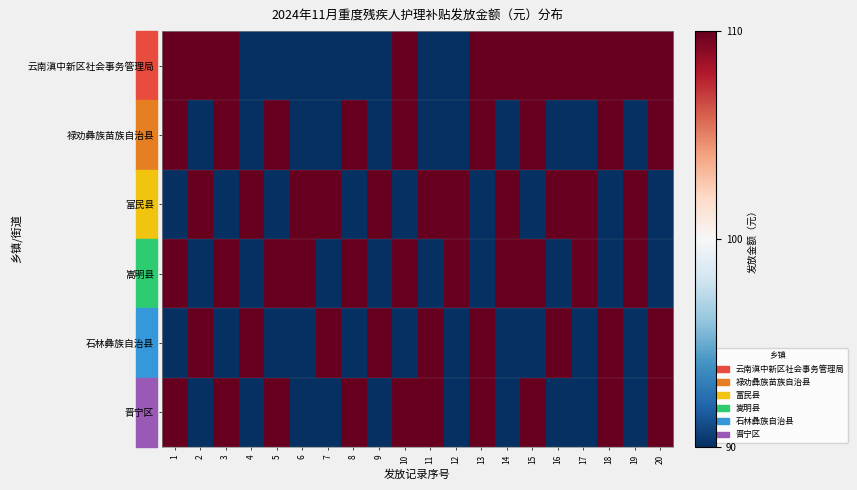

What is the greatest value displayed?

110